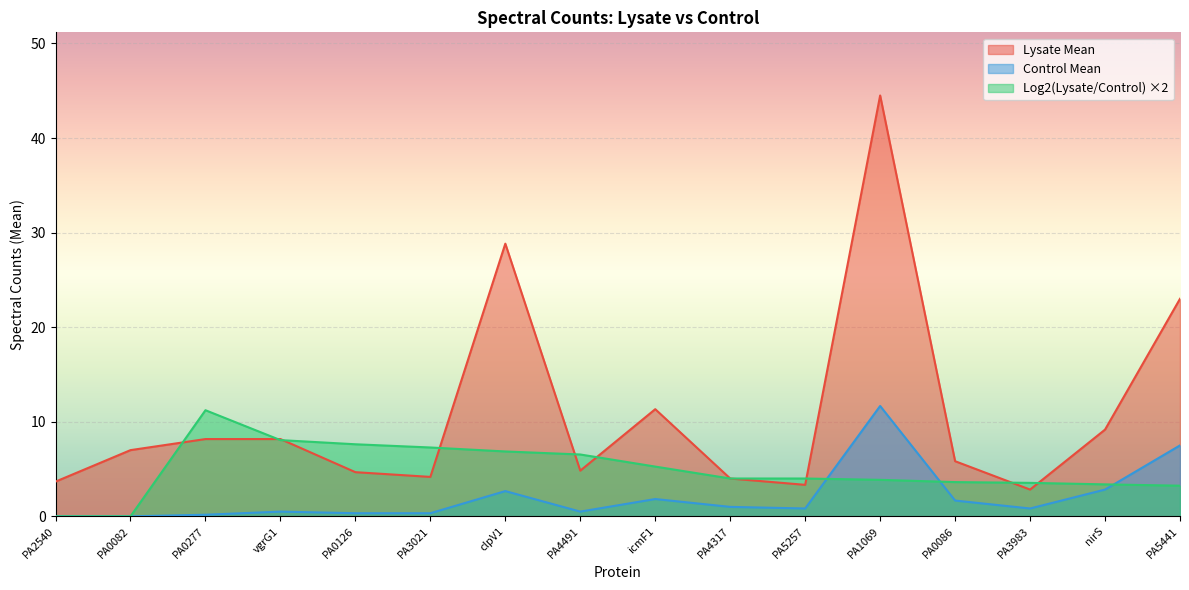

What is the highest value of the Log2 Ratio series?

11.2